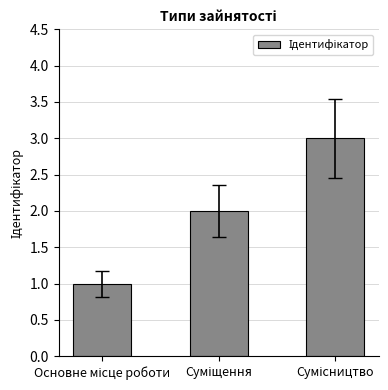

What is the greatest value displayed?

3